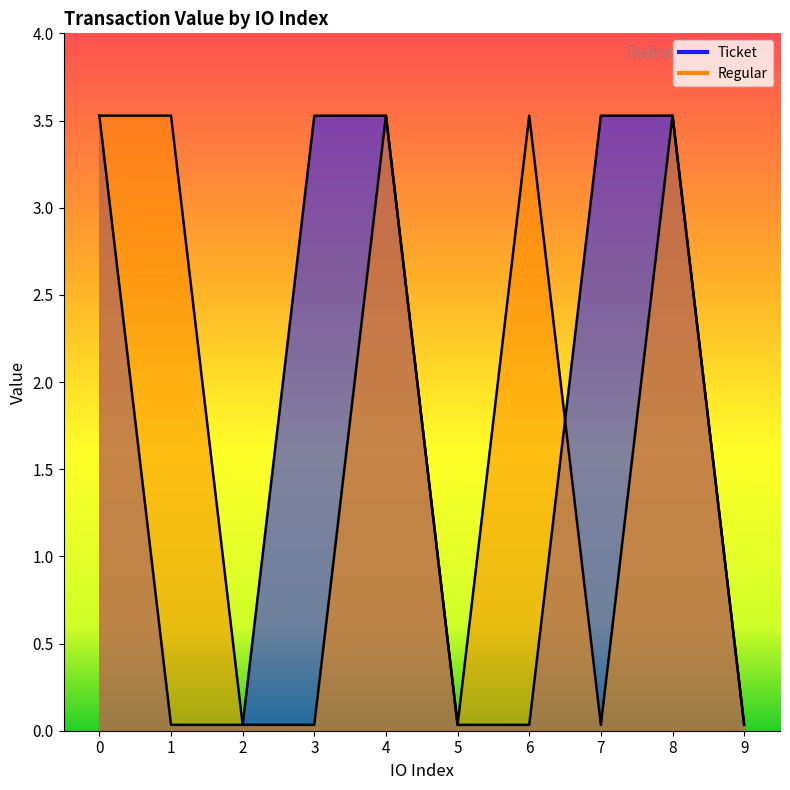

Is it true that Ticket equals 0.0 at 2?

True